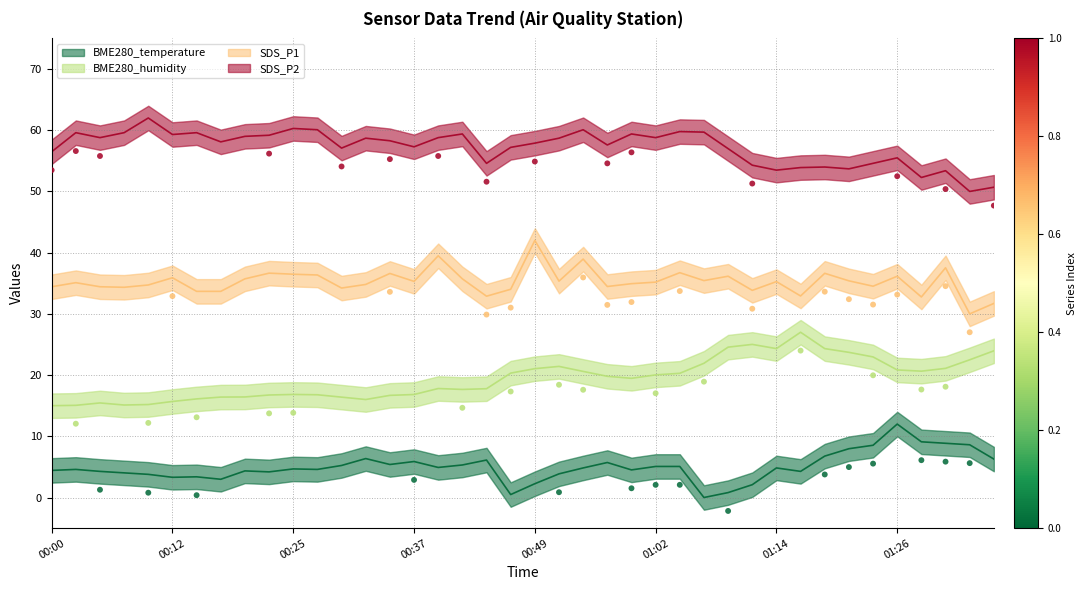

Which series has the largest Y range (max minus min)?

BME280_humidity